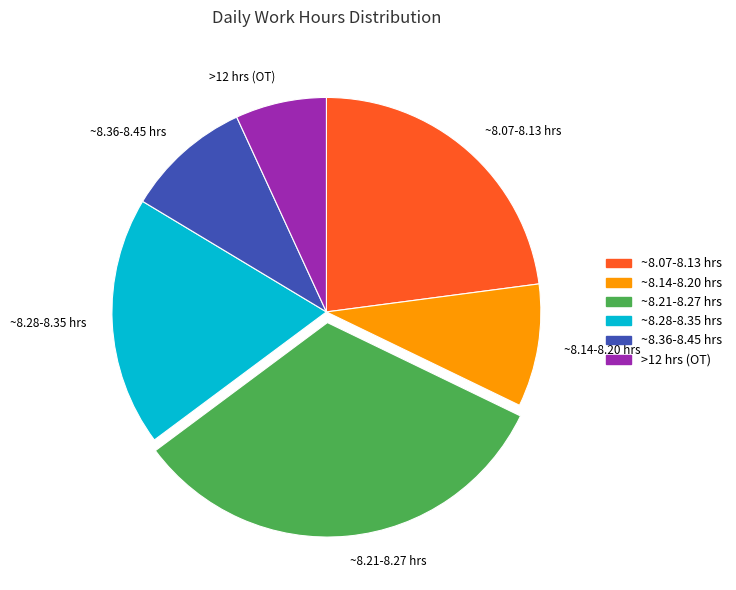

How many slices are in this pie chart?

6